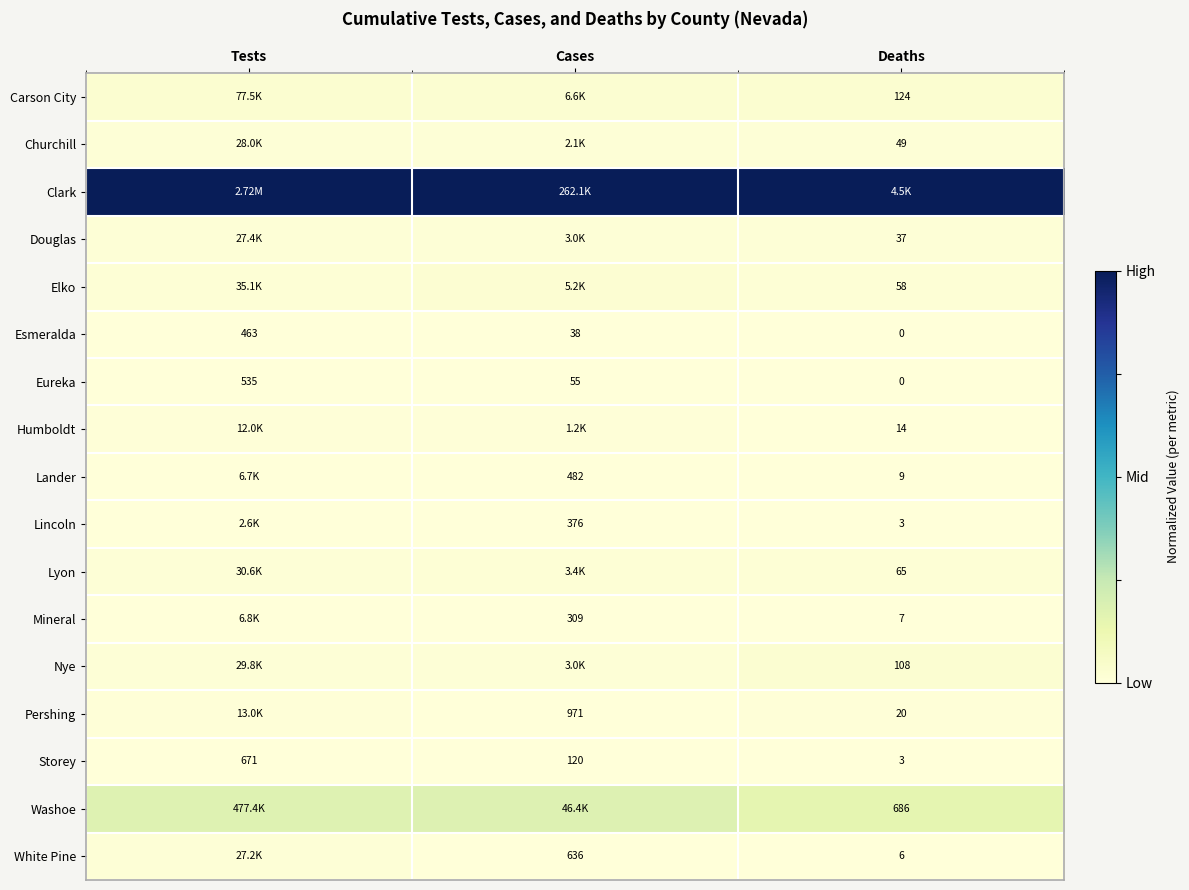

At which label does Esmeralda first exceed 38?

Tests